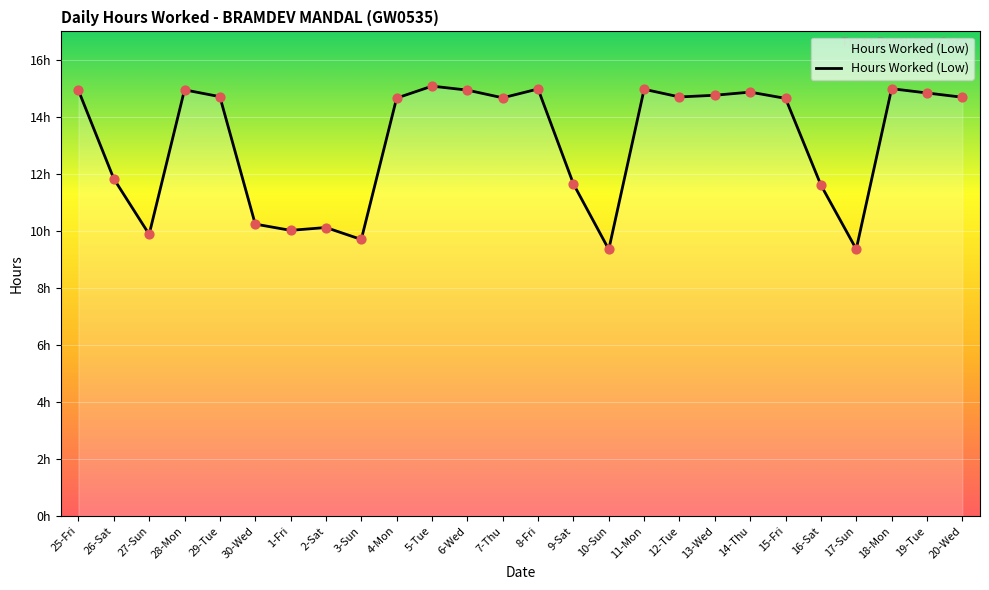

What is the change in value from 30-Wed to 7-Thu?

+4.4